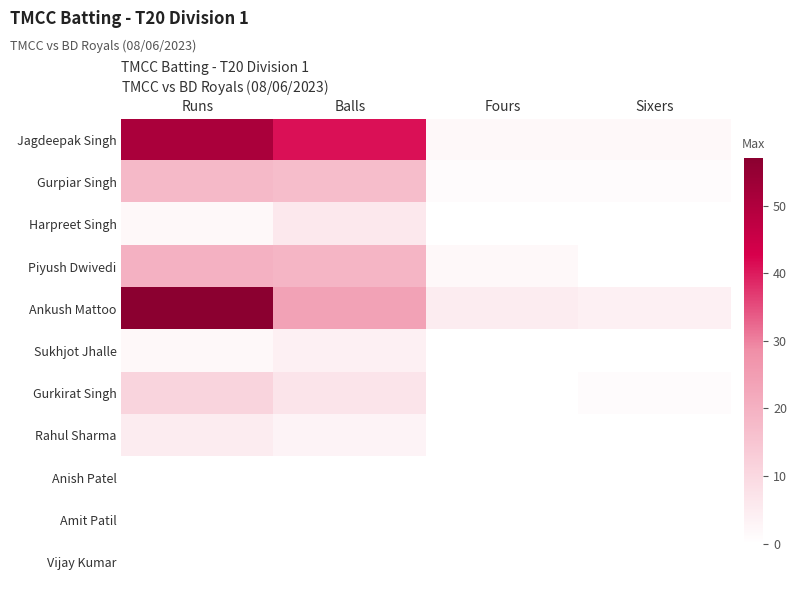

Which series has the widest spread of values?

Ankush Mattoo